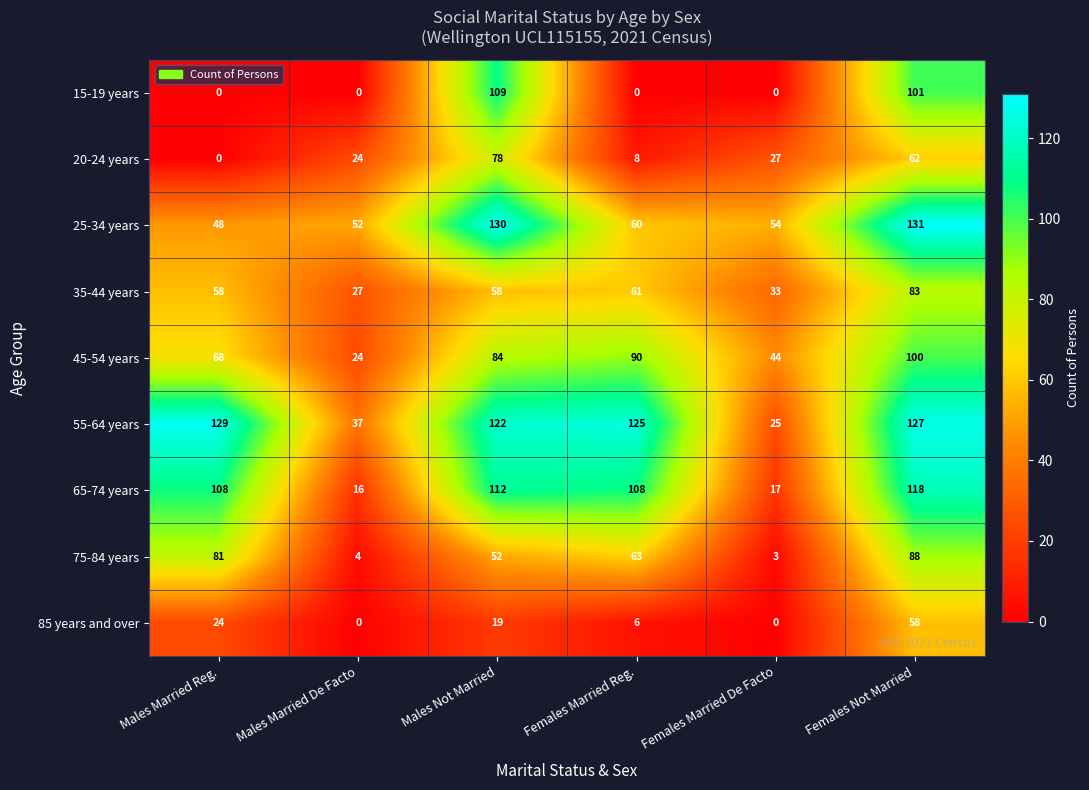

What is the difference between the maximum and minimum values in the 65-74 years series?

102